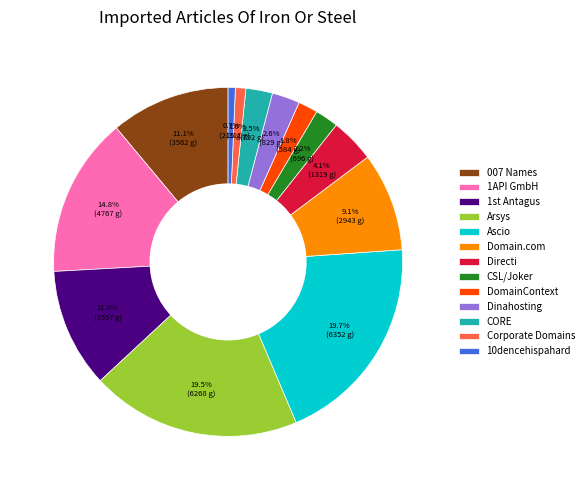

What percentage do CSL/Joker and Domain.com together represent?

11.3%